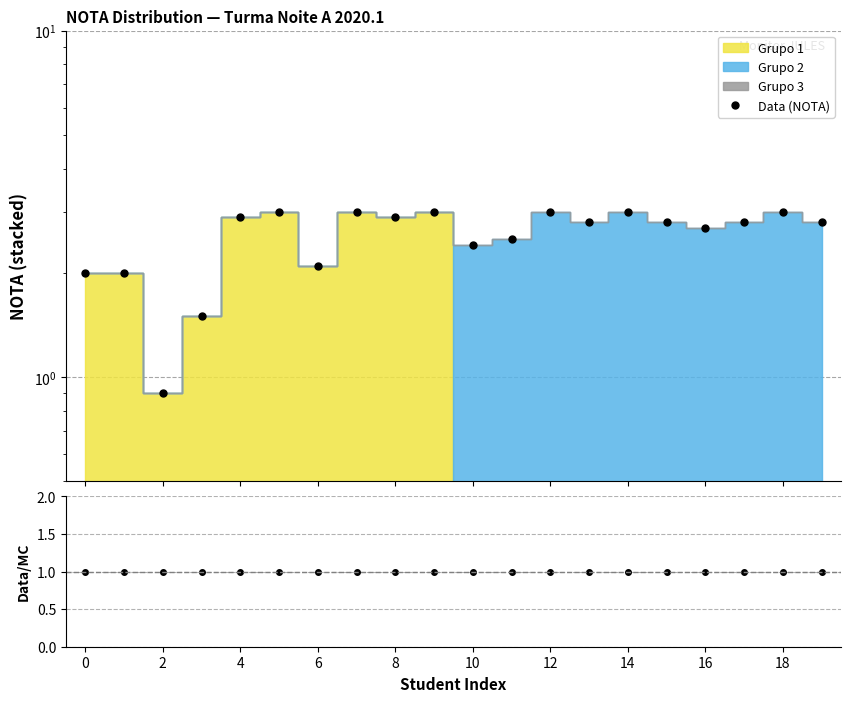

True or false: Data (NOTA) has more than 1 points higher than both neighbors.

True